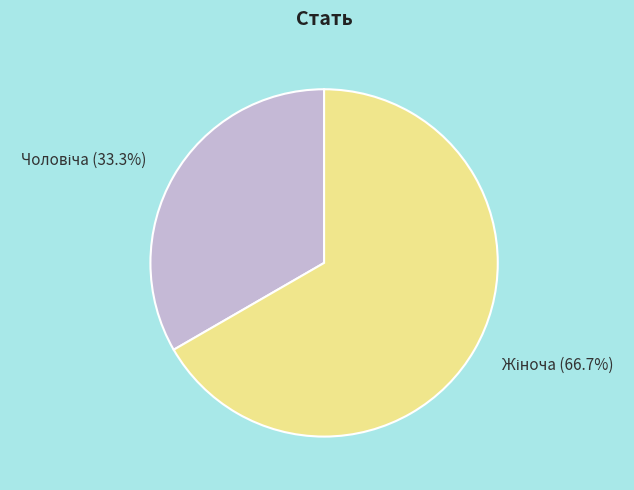

Does any single category account for the majority?

Yes